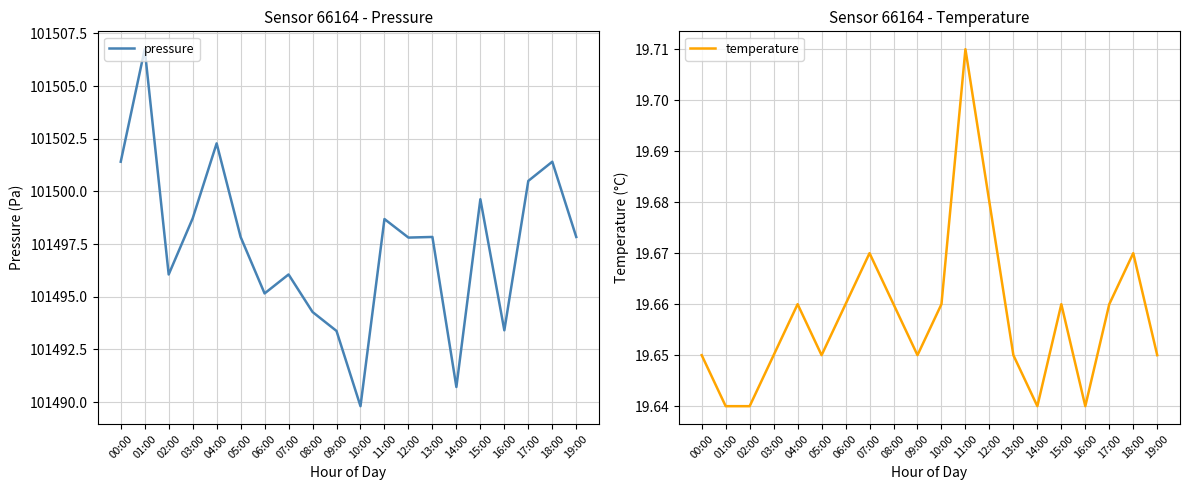

What is the difference between the maximum and minimum values in the temperature series?

0.1